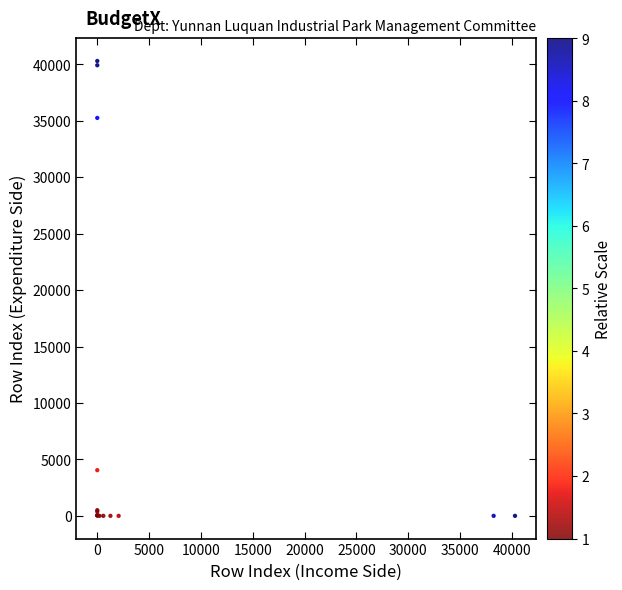

What Y value in the scatter plot is closest to 20149?

35254.8